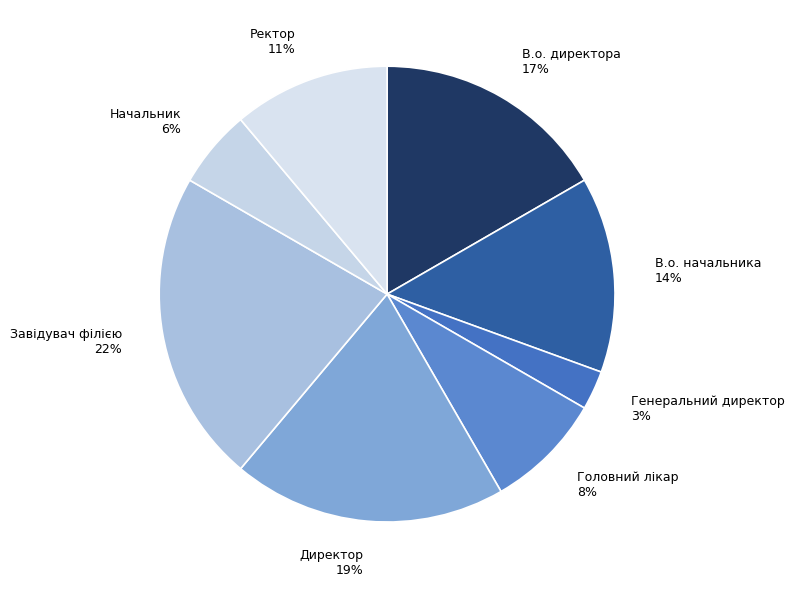

To the nearest percent, what is the combined percentage of Начальник and Директор?

25%